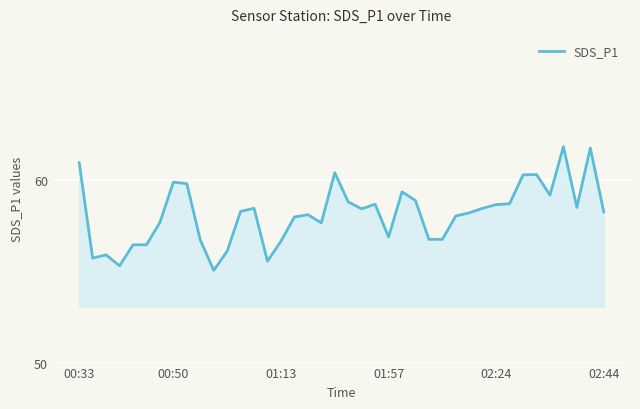

What is the difference between the maximum and minimum values?

6.8